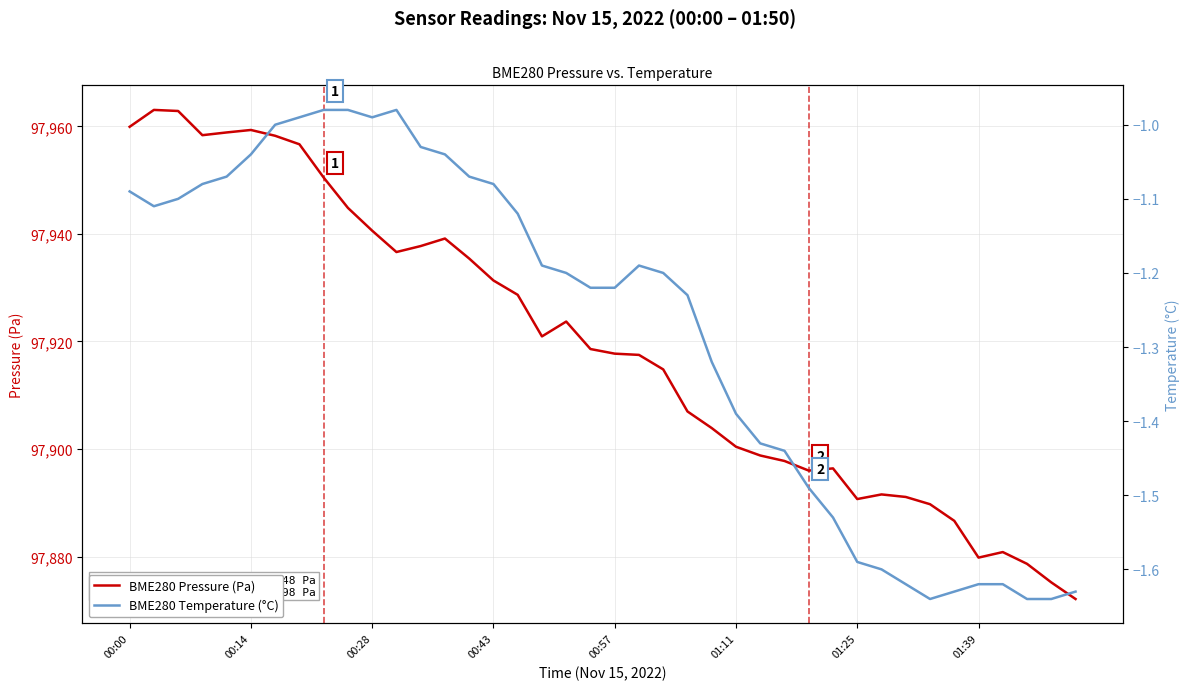

What is the sum of all BME280 Temperature (°C) values?

-51.0